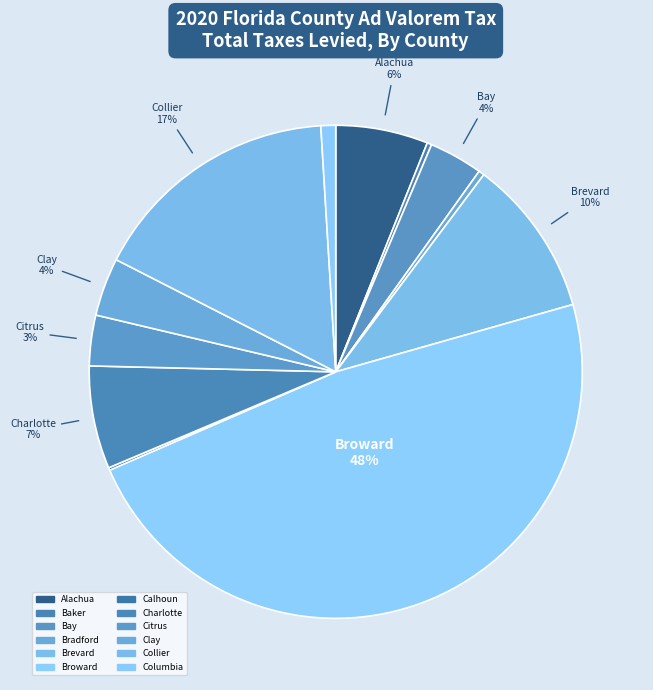

Which slice is the largest?

Broward